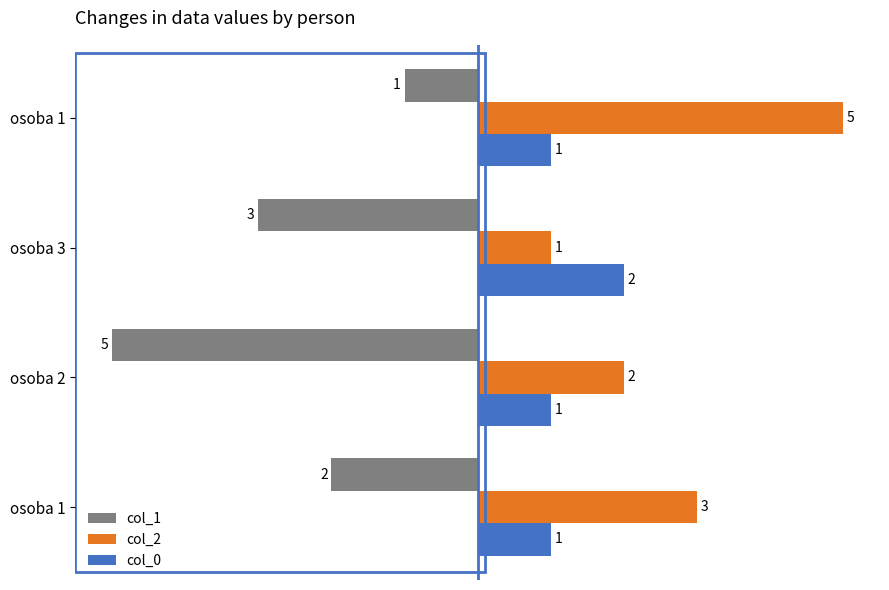

How many values in the col_1 series are below -2?

2